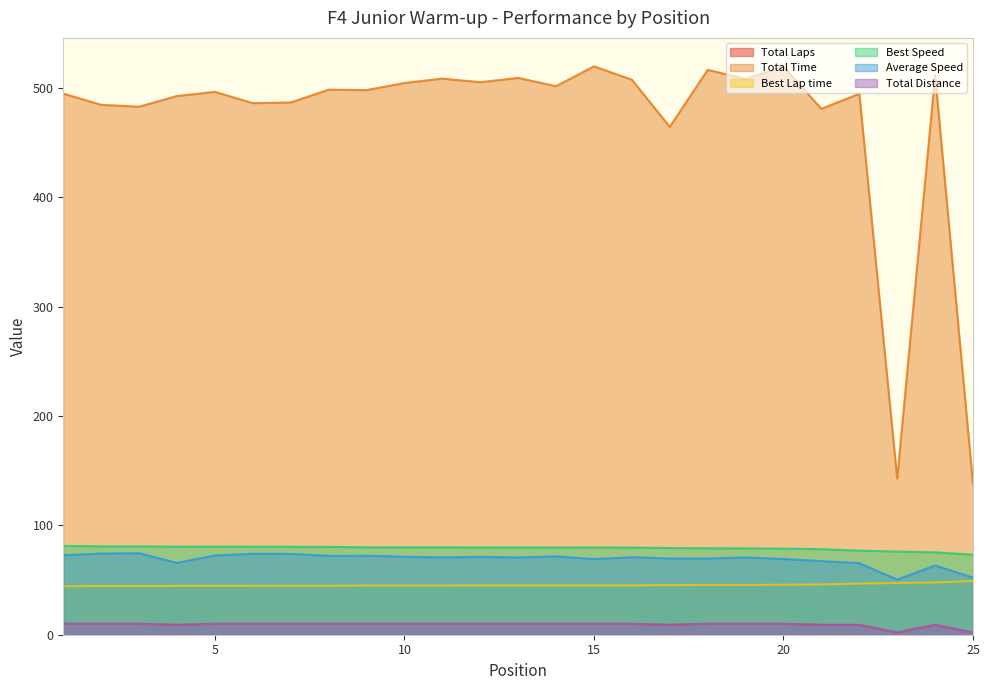

What is the value of the Best Speed point at the 8th from the left?

80.4